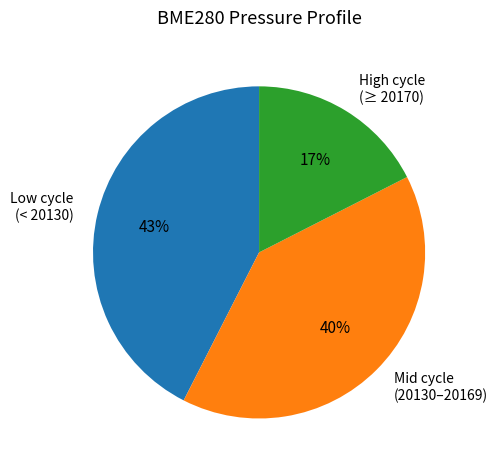

To the nearest percent, what portion does Low cycle (< 20130) represent?

43%